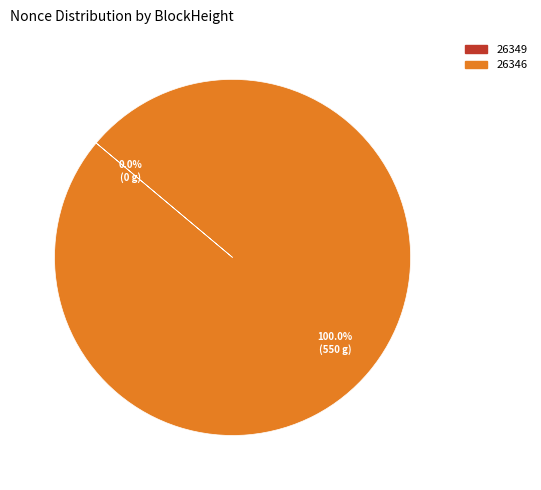

To the nearest percent, what is the difference between the largest and smallest slice percentages?

100%